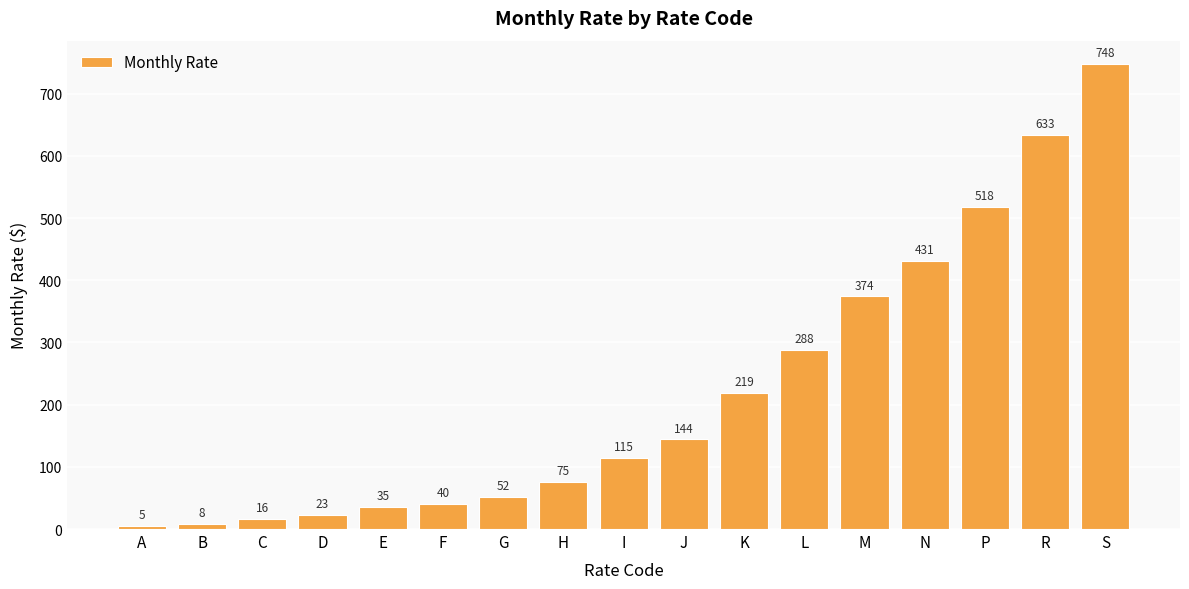

What is the approximate value at D?

23